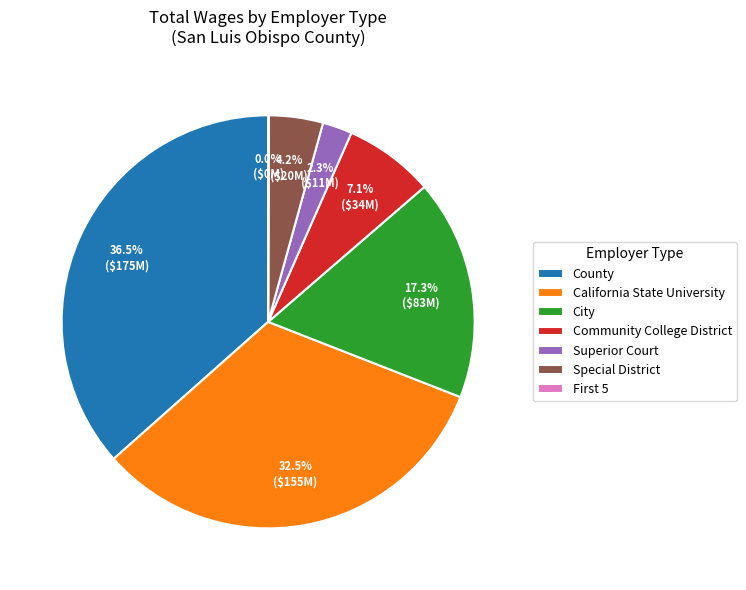

Does Community College District represent more than half of the total?

No